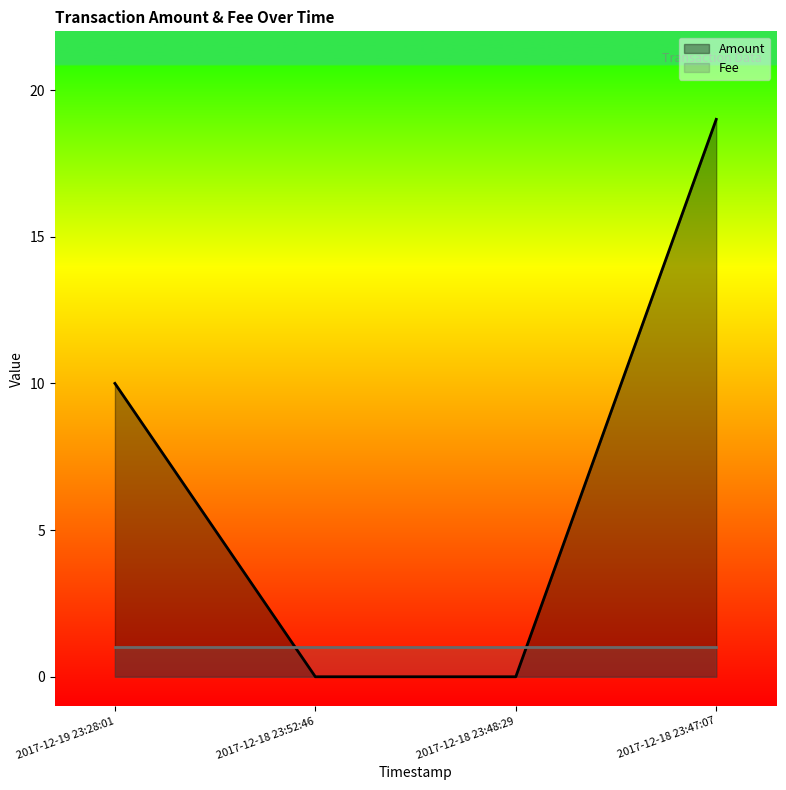

How many lines are shown in the chart?

2